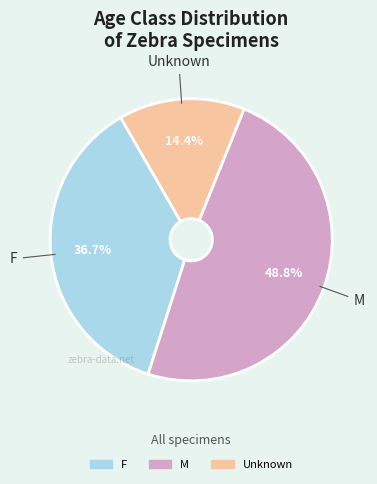

Does any single category account for the majority?

No